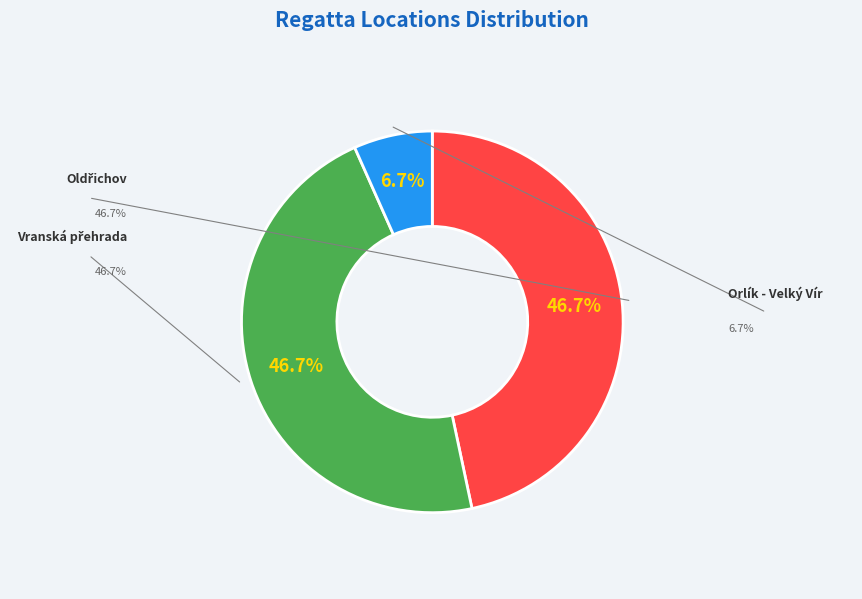

Is there any slice that represents more than half of the pie?

No